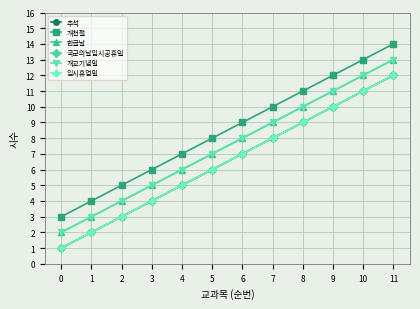

The value of 국군의날임시공휴일 at 10 is 11. True or false?

True